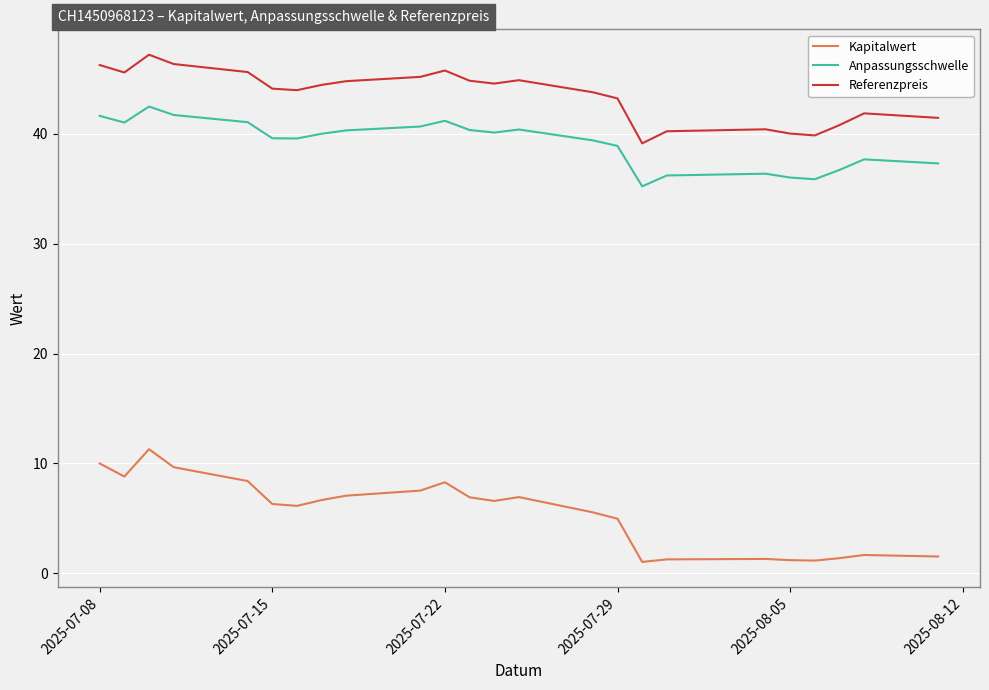

What is the difference between the second highest and second lowest values in the Kapitalwert series?

8.8